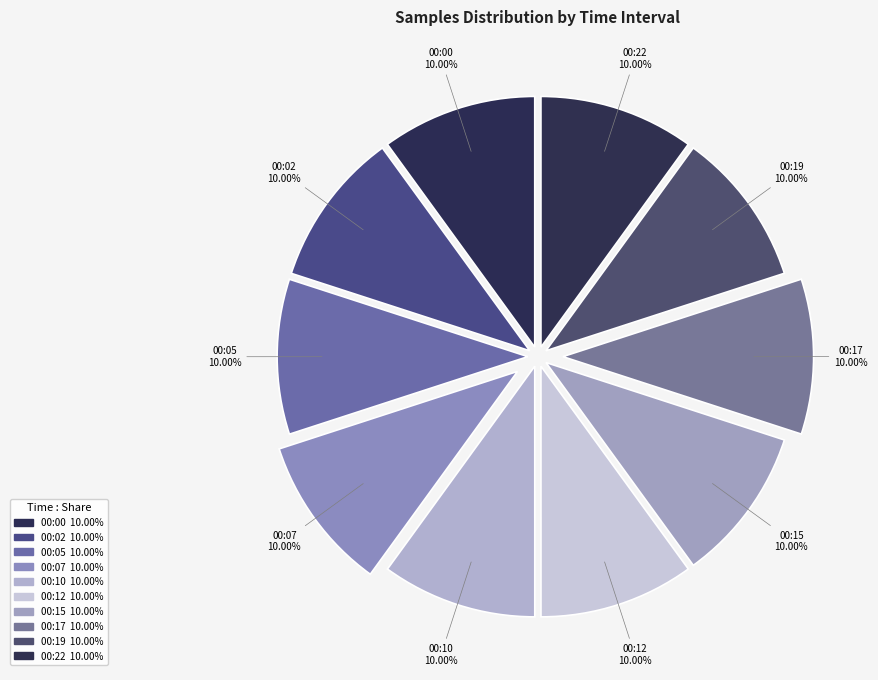

Is there a majority slice in this chart?

No